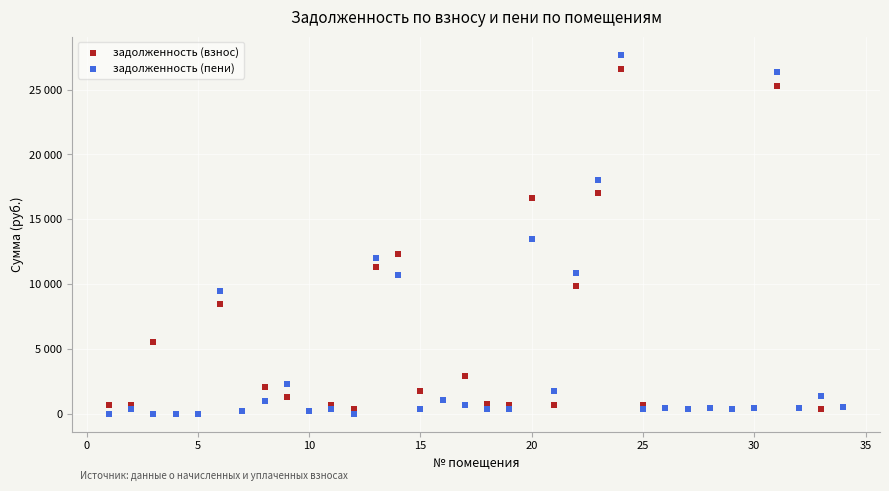

What are all the series names shown in the legend?

задолженность (взнос), задолженность (пени)